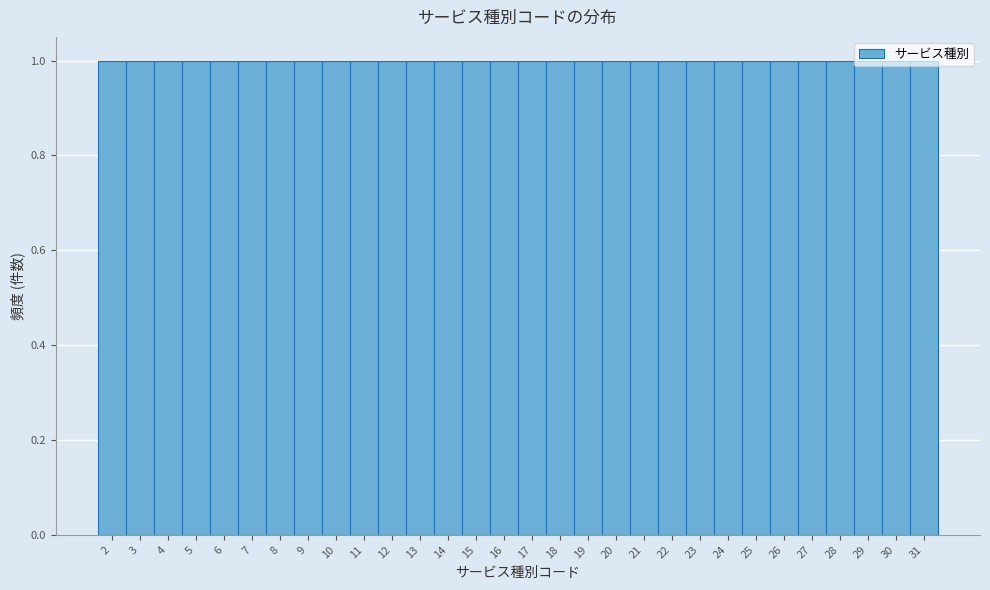

Reading left to right, list every bar in this chart as the range it spans on the x-axis followed by its height. The values are not printed on the chart, so give them approximately, as read against the axis.

1.5 to 2.5: 1
2.5 to 3.5: 1
3.5 to 4.5: 1
4.5 to 5.5: 1
5.5 to 6.5: 1
6.5 to 7.5: 1
7.5 to 8.5: 1
8.5 to 9.5: 1
9.5 to 10.5: 1
10.5 to 11.5: 1
11.5 to 12.5: 1
12.5 to 13.5: 1
13.5 to 14.5: 1
14.5 to 15.5: 1
15.5 to 16.5: 1
16.5 to 17.5: 1
17.5 to 18.5: 1
18.5 to 19.5: 1
19.5 to 20.5: 1
20.5 to 21.5: 1
21.5 to 22.5: 1
22.5 to 23.5: 1
23.5 to 24.5: 1
24.5 to 25.5: 1
25.5 to 26.5: 1
26.5 to 27.5: 1
27.5 to 28.5: 1
28.5 to 29.5: 1
29.5 to 30.5: 1
30.5 to 31.5: 1